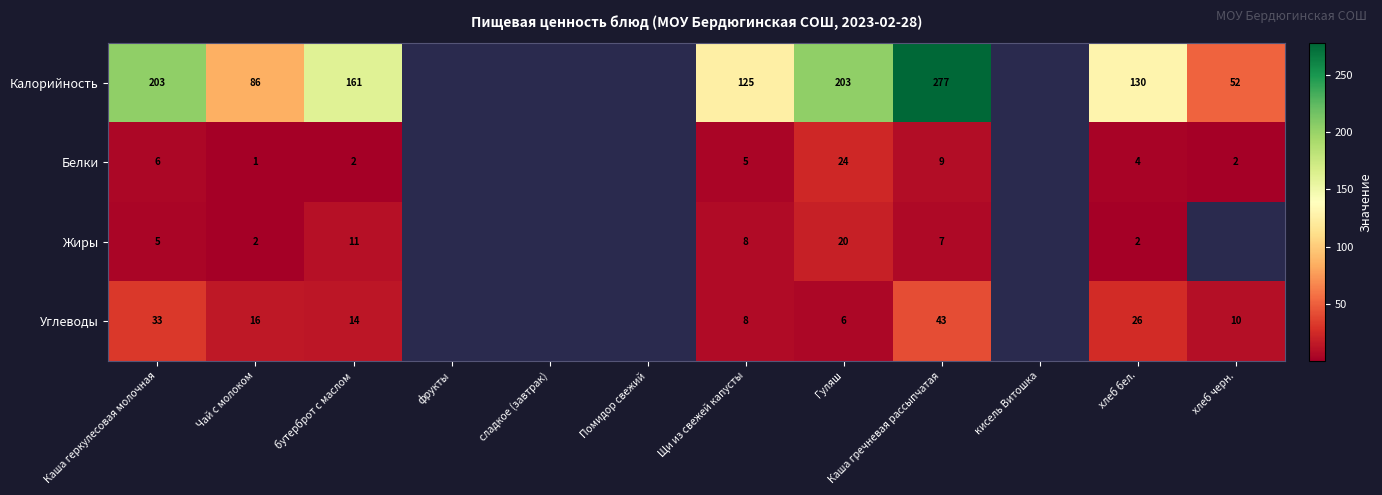

How many categories are shown in the chart?

12